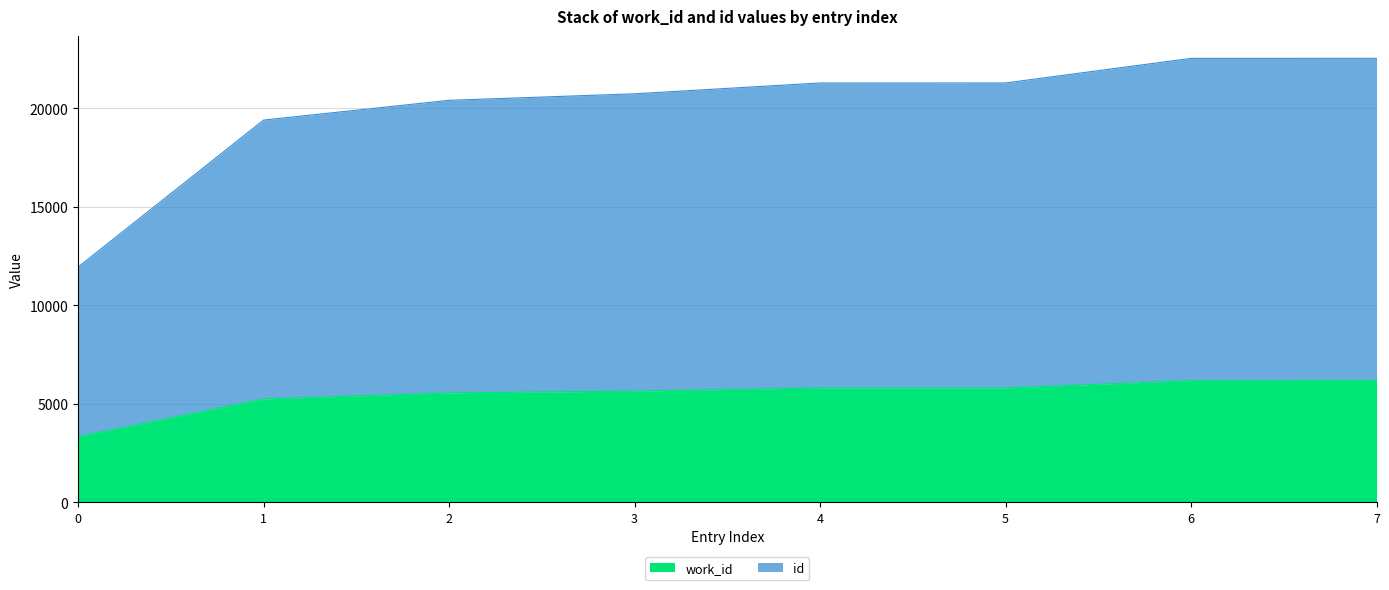

At how many categories does at least one series exceed 3559?

8